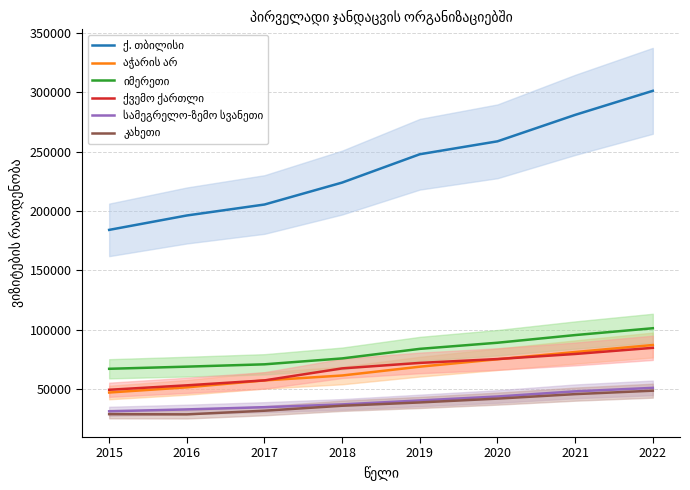

True or false: აჭარის არ has more than 1 points higher than both neighbors.

False